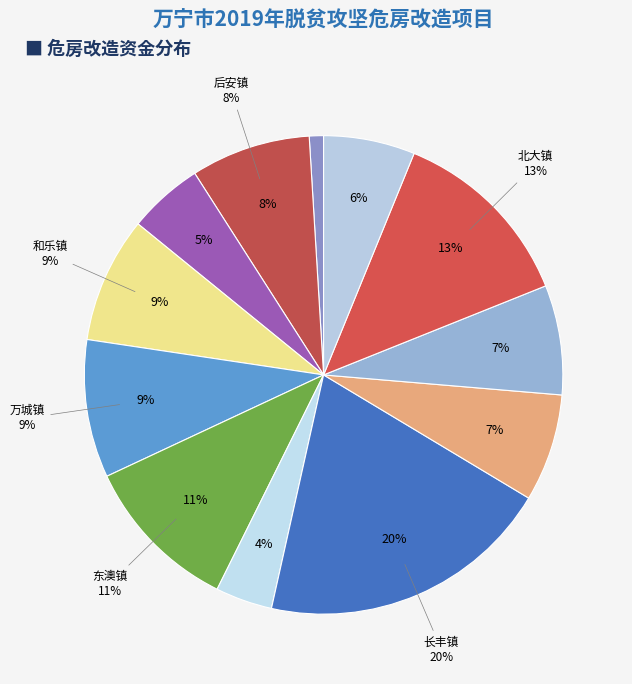

To the nearest percent, what is the combined percentage of 山根镇 and 北大镇?

14%